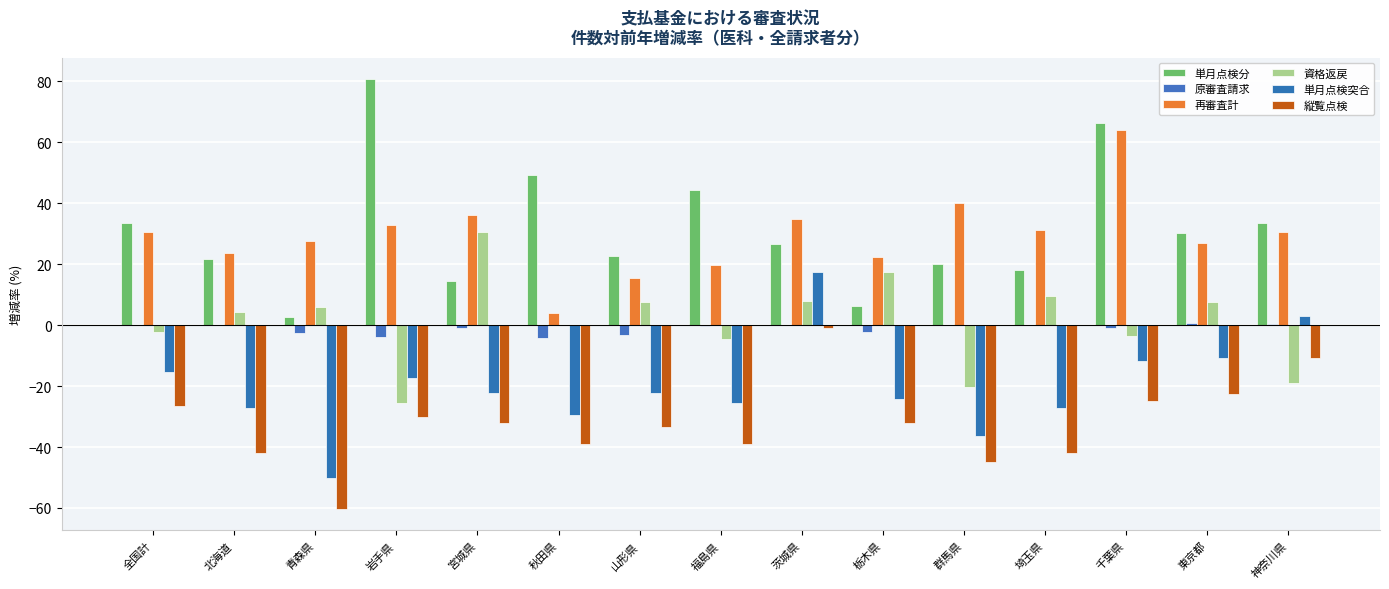

At how many categories does at least one series exceed 6?

15